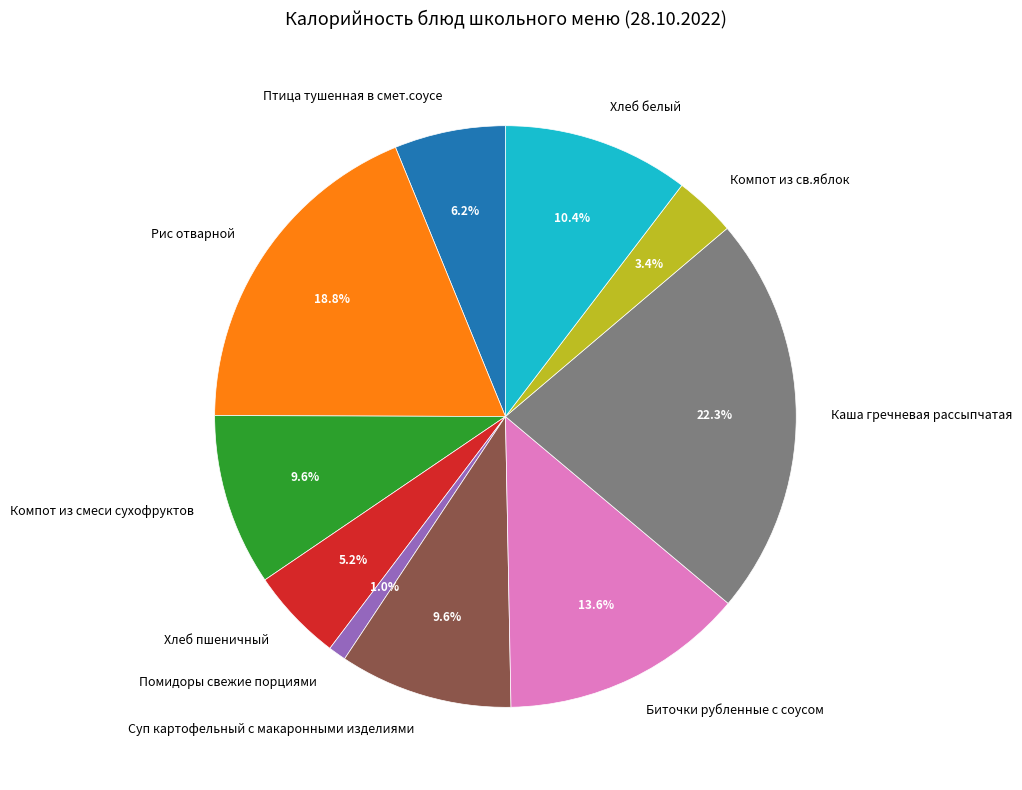

The Компот из св.яблок slice represents 3% of the pie. True or false?

True